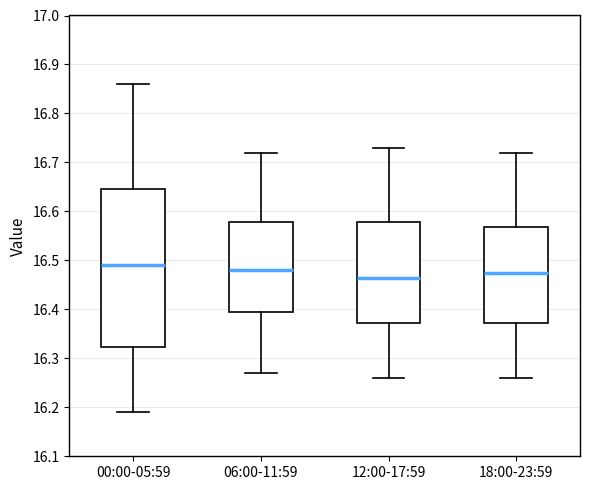

Reading left to right, transcribe this box plot: for each box, give where its median line is, the range the box spans, and where its two whiskers end, as read against the y-axis. The values are not printed on the chart, so give them approximately, as read against the axis.

00:00-05:59: median 16.49, box 16.32 to 16.65, whiskers 16.19 to 16.86
06:00-11:59: median 16.48, box 16.40 to 16.58, whiskers 16.27 to 16.72
12:00-17:59: median 16.47, box 16.37 to 16.58, whiskers 16.26 to 16.73
18:00-23:59: median 16.48, box 16.37 to 16.57, whiskers 16.26 to 16.72